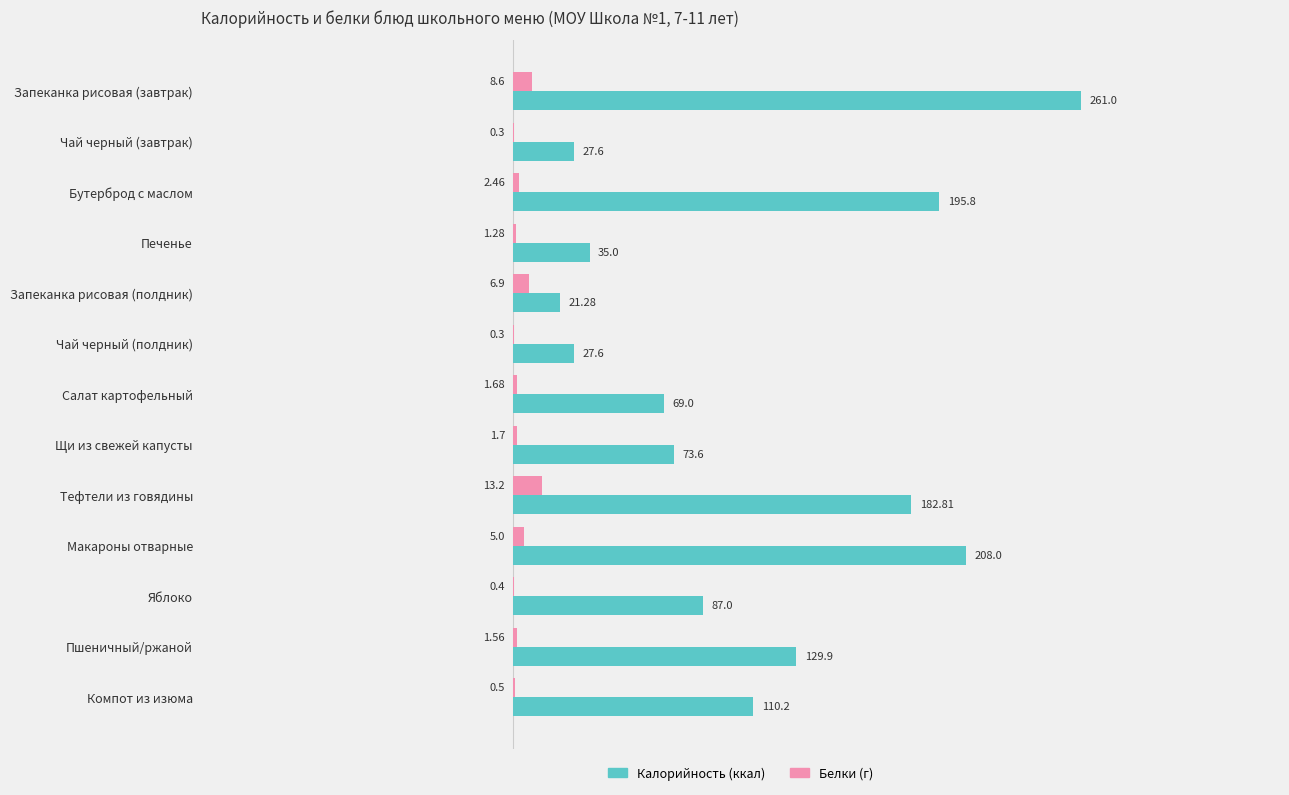

At which category is the sum across all series the highest?

Запеканка рисовая (завтрак)